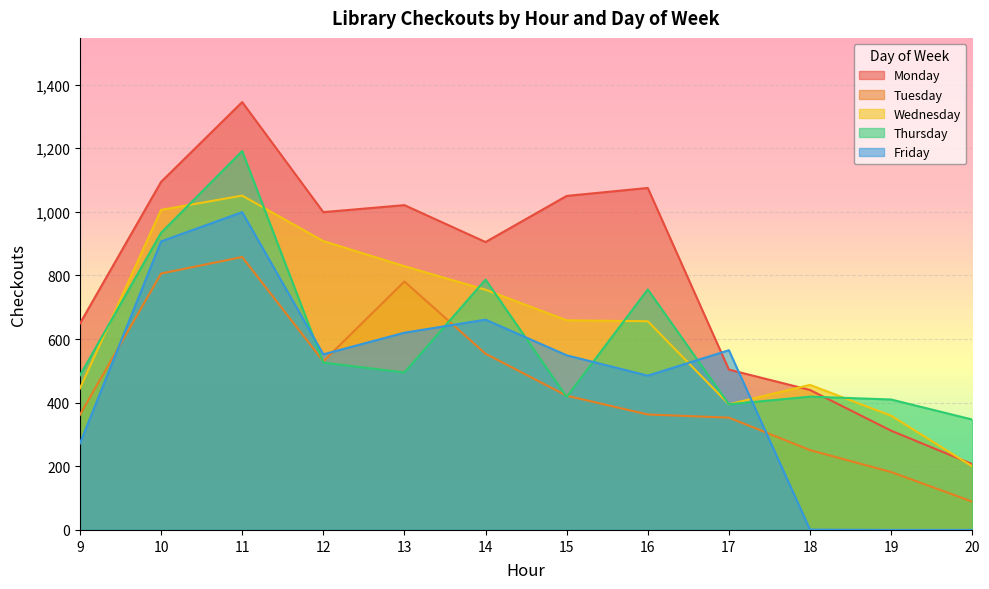

Reading right to left, list all the values displayed in this chart.

Monday: 207	312	440	504	1075	1050	905	1021	999	1345	1094	649
Tuesday: 89	182	251	353	363	422	554	781	530	858	806	362
Wednesday: 200	359	456	395	656	659	755	829	908	1051	1006	445
Thursday: 347	410	419	395	756	418	787	495	526	1191	934	486
Friday: 0	0	1	565	485	549	661	620	552	999	907	272